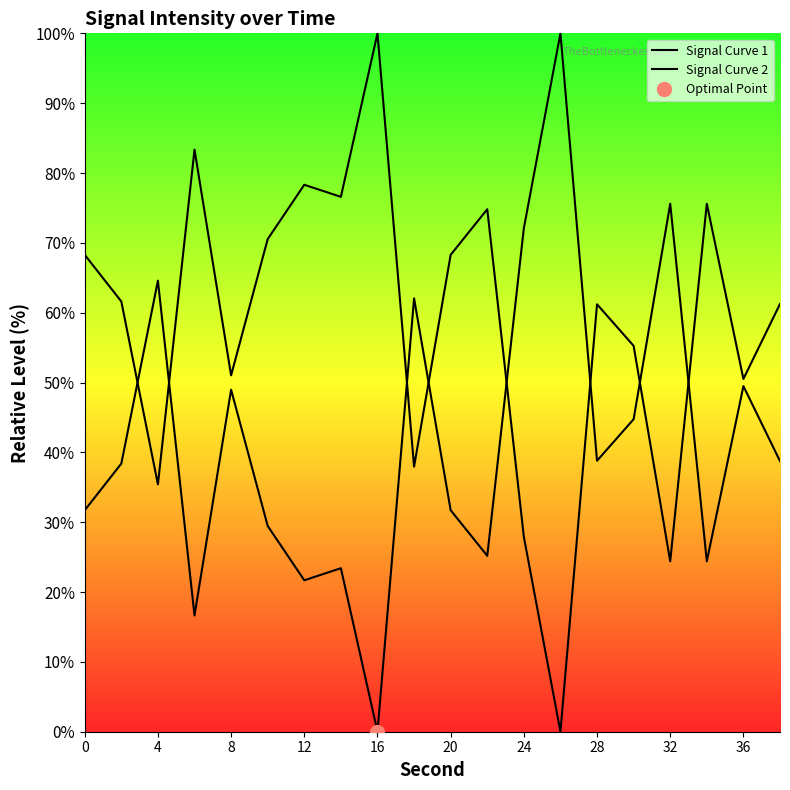

How many intersections are there between Signal Curve 2 and Signal Curve 1?

8